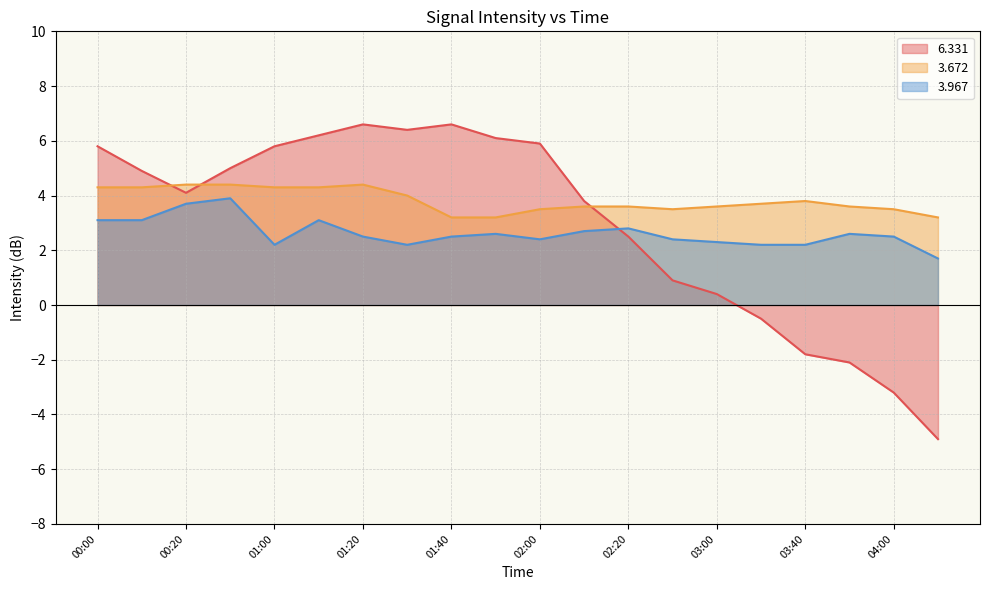

Is it true that   6.331 equals 3.7 at 01:40?

False